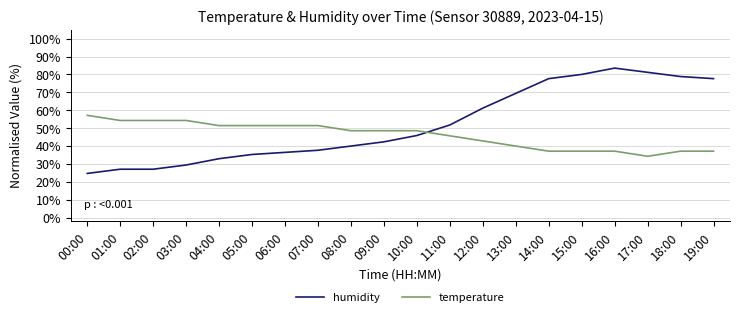

Rank the series by their average value, from highest to lowest.

humidity, temperature